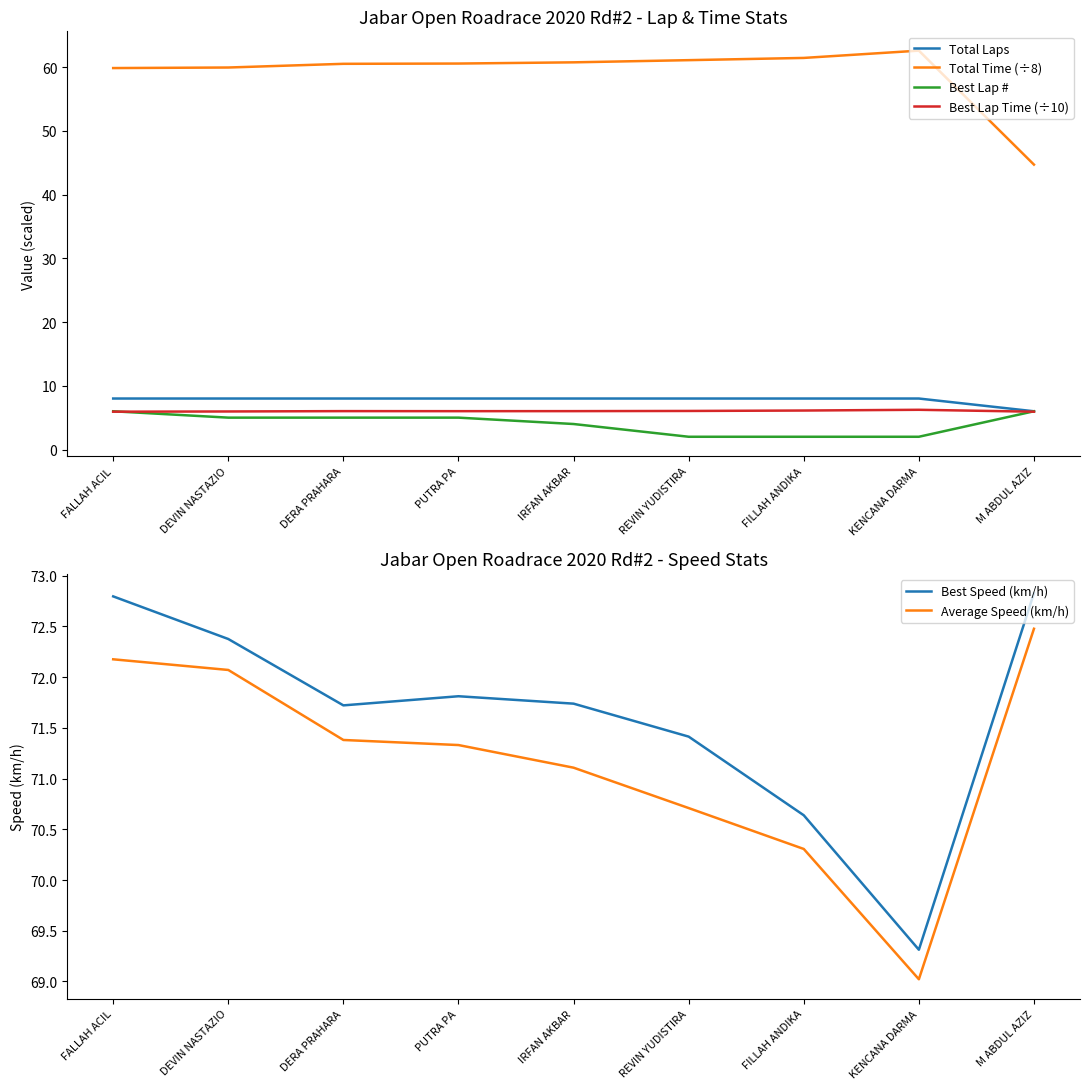

What is the difference between the second highest and second lowest values in the Best Speed (km/h) series?

2.2